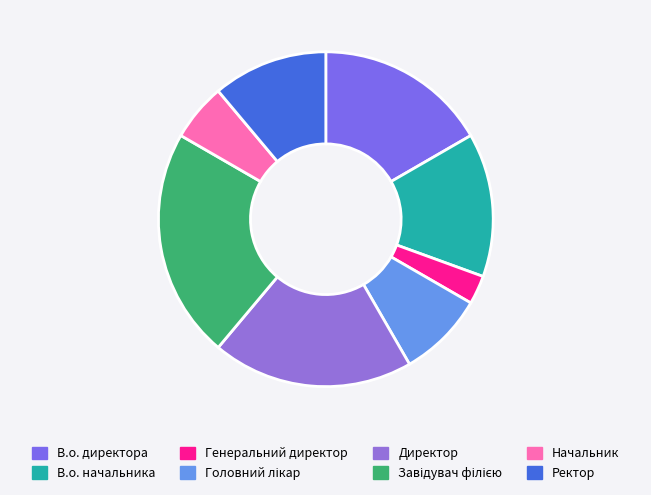

How many slices are in this pie chart?

8